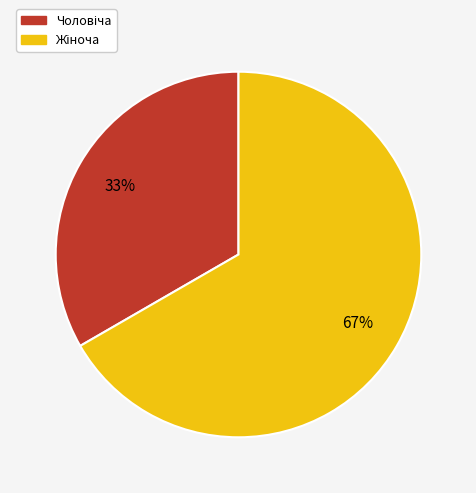

Count the number of slices in the pie.

2